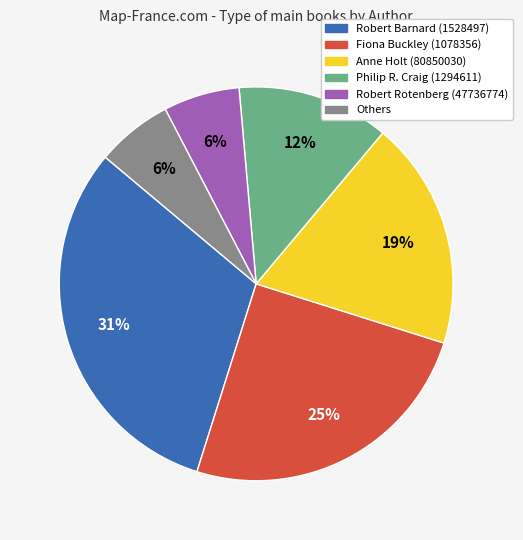

What is the ratio of the value at Philip R. Craig (1294611) to the value at Fiona Buckley (1078356)?

0.5